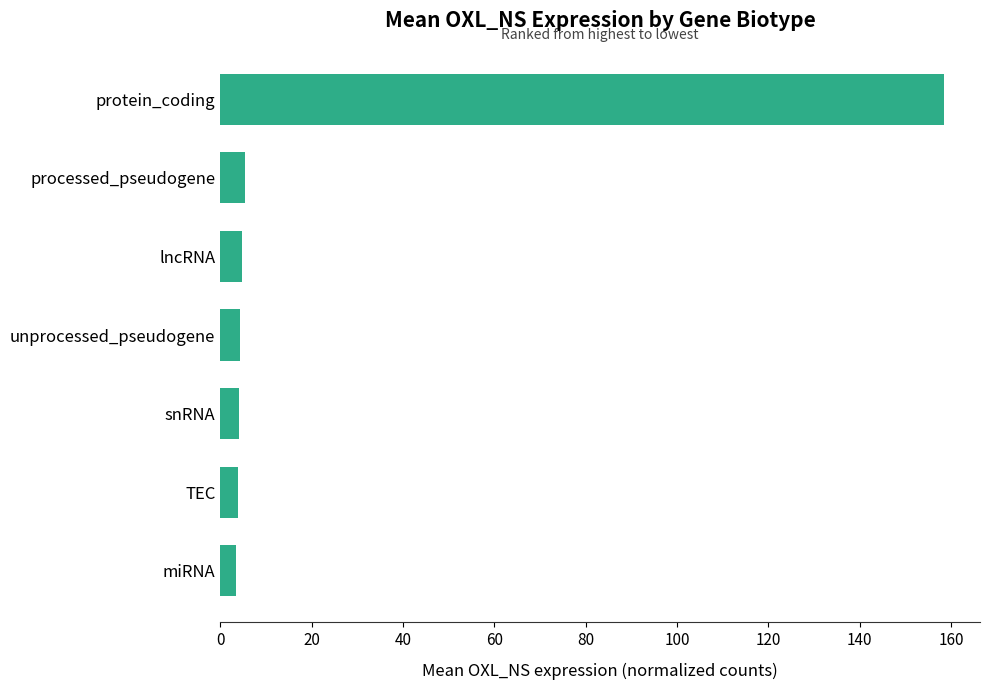

What is the approximate value at snRNA?

4.1